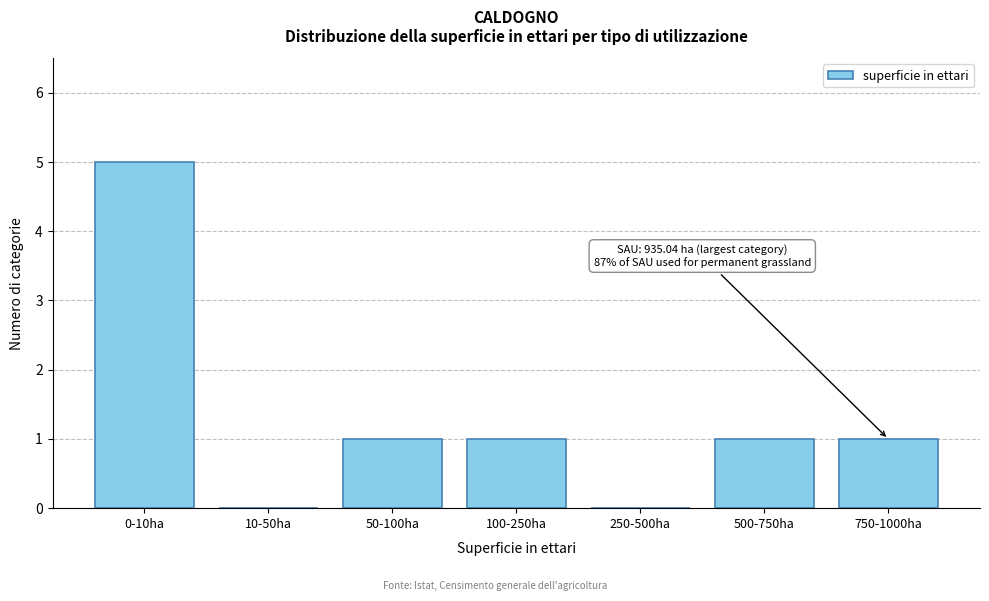

Reading left to right, transcribe all the data shown in this chart.

0-10ha=5	10-50ha=0	50-100ha=1	100-250ha=1	250-500ha=0	500-750ha=1	750-1000ha=1